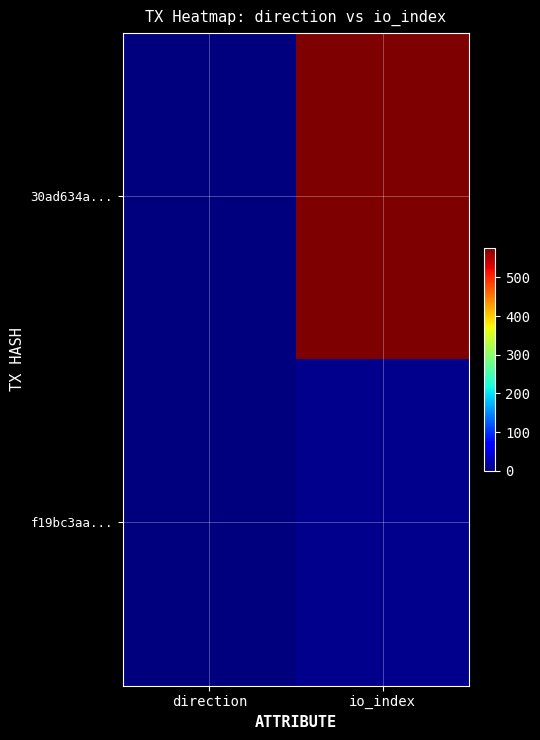

Which label corresponds to the smallest value in the chart?

direction